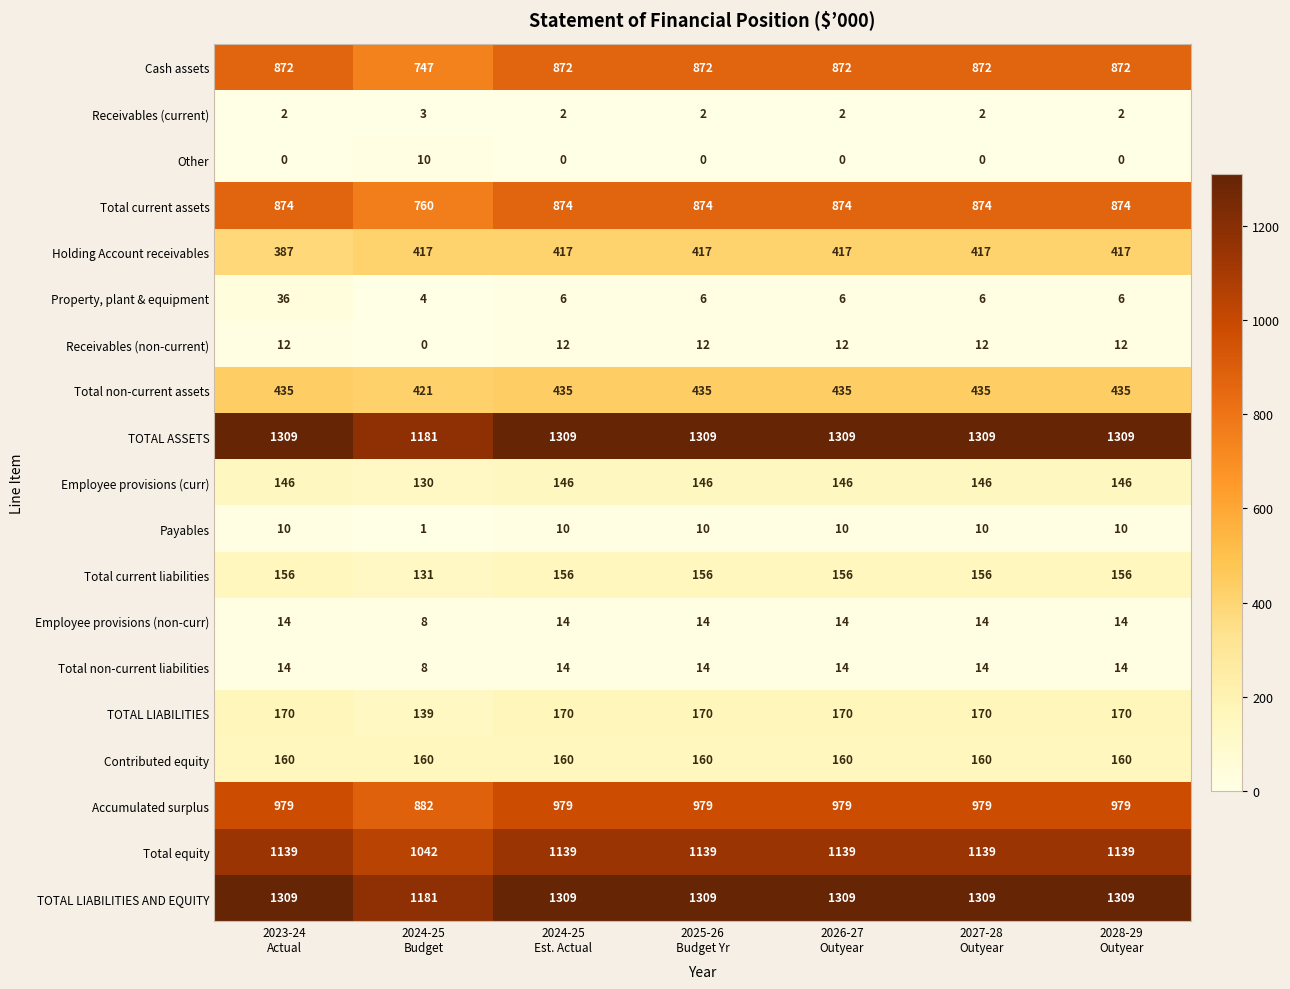

What is the lowest value of the TOTAL LIABILITIES AND EQUITY series?

1181